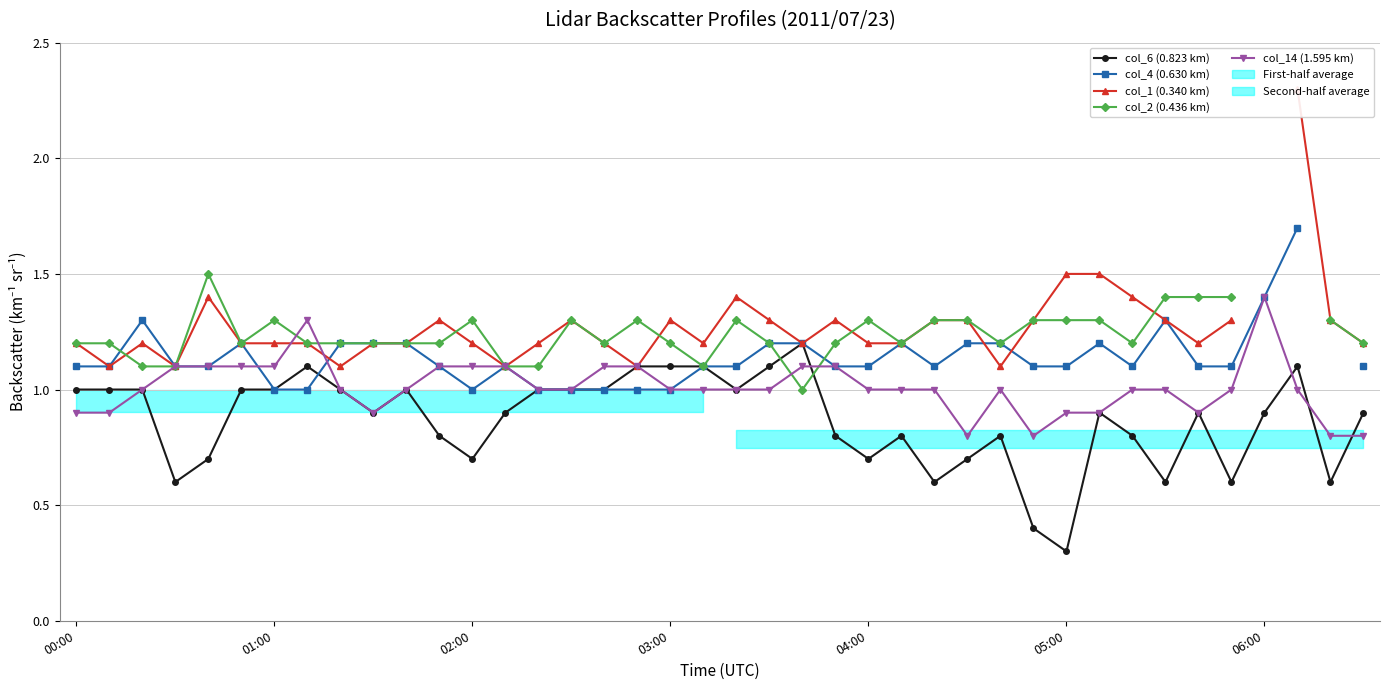

Which category has the highest value in the col_14 (1.595 km) series?

06:00